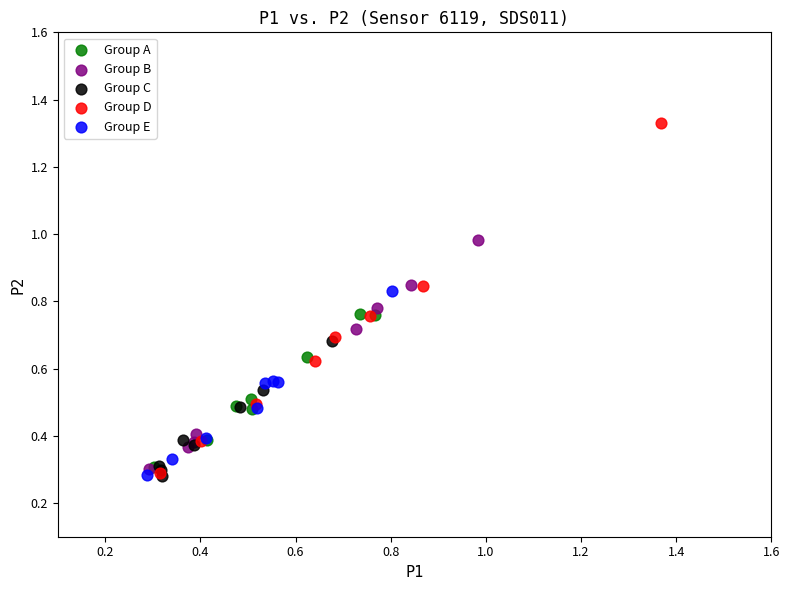

What are all the series names shown in the legend?

Group A, Group B, Group C, Group D, Group E